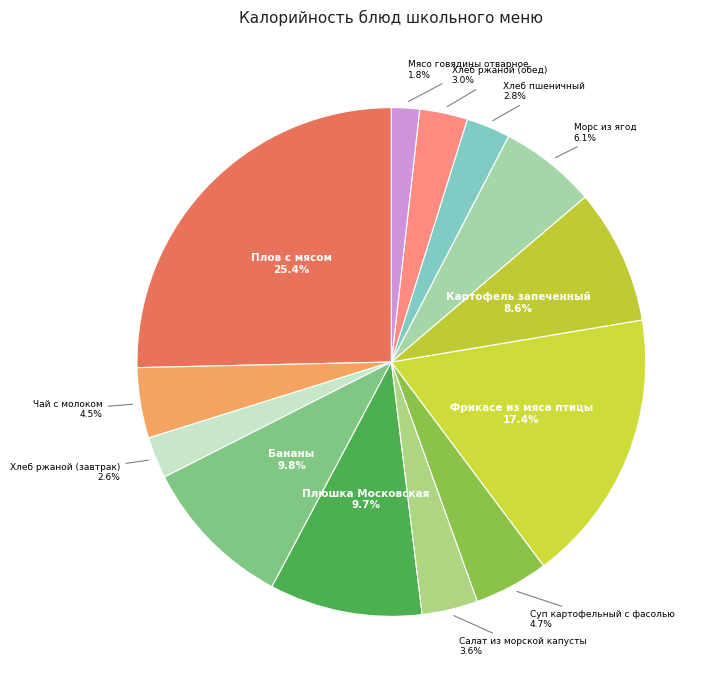

Count the number of slices in the pie.

13